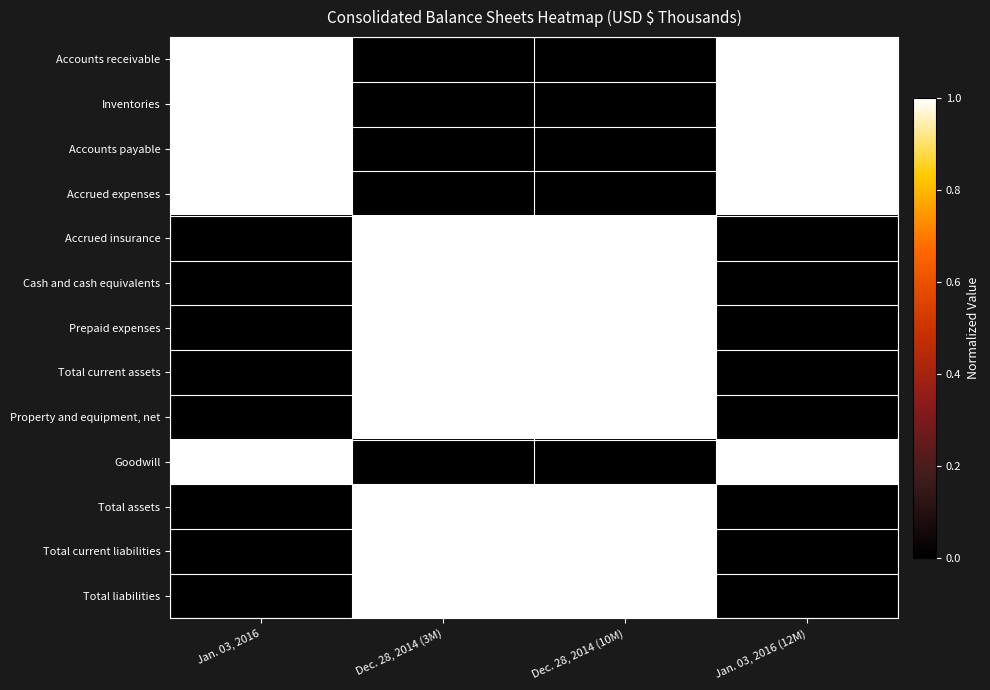

Between Jan. 03, 2016 and Jan. 03, 2016 (12M), which is larger?

Jan. 03, 2016